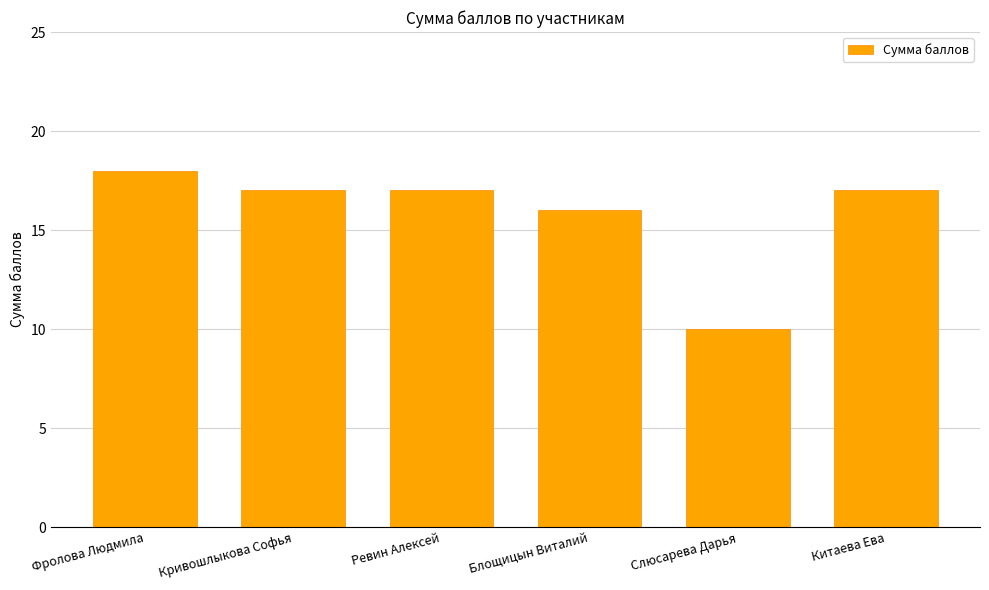

What is the value of the 1st bar from the left?

18